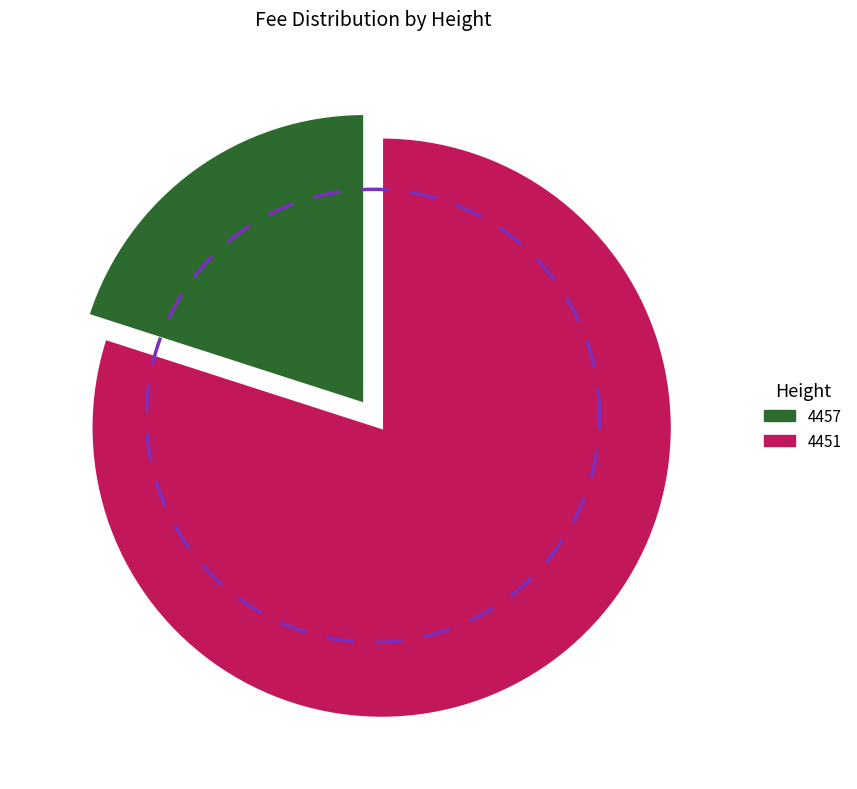

To the nearest percent, what is the combined percentage of 4451 and 4457?

100%